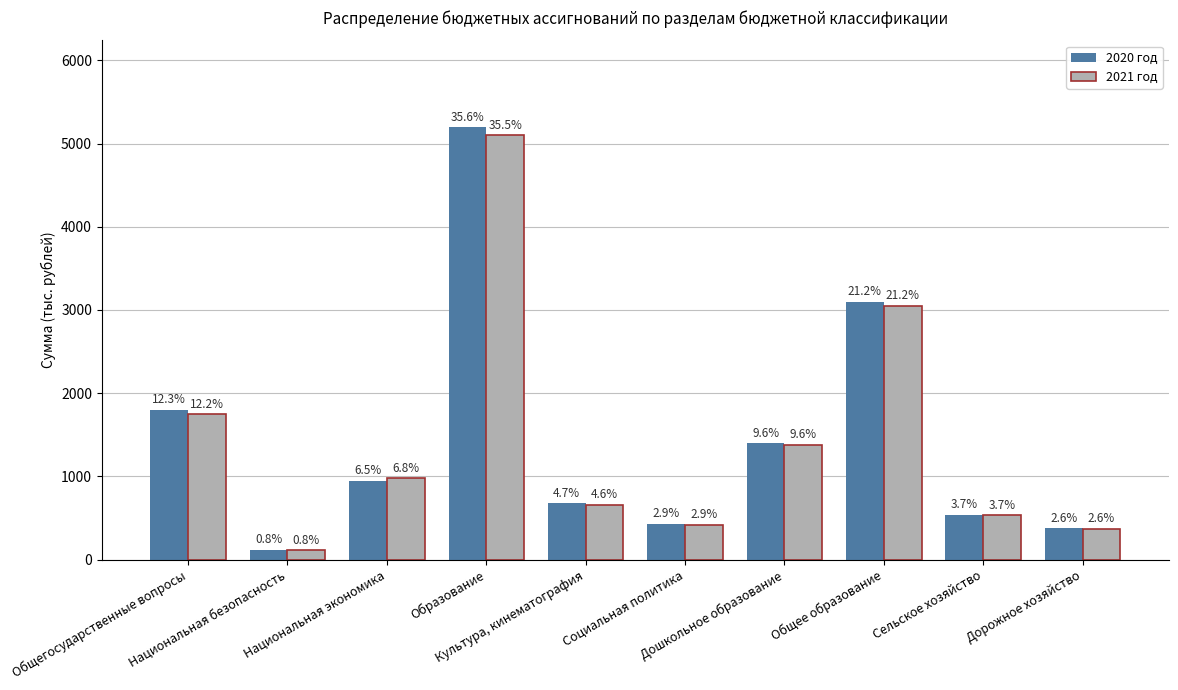

The value of 2020 год at Дорожное хозяйство is 246. True or false?

False